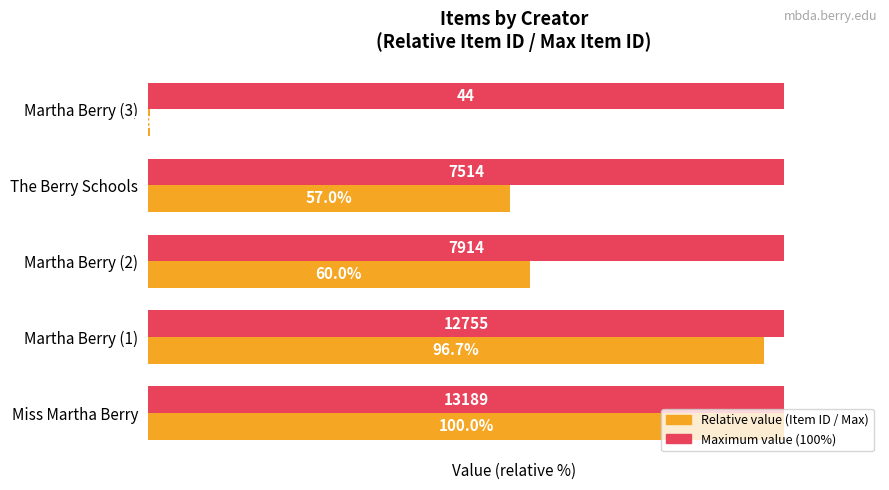

At which category is the sum across all series the highest?

Miss Martha Berry